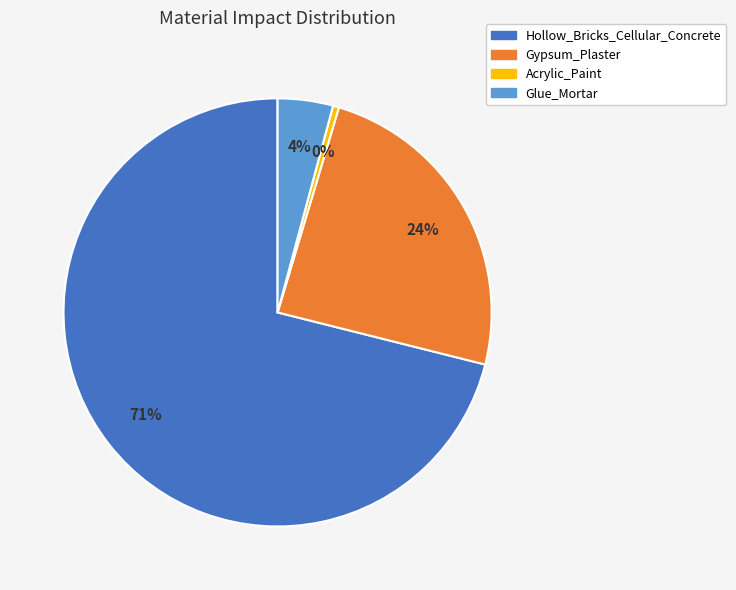

Rank the categories by value from highest to lowest.

Hollow_Bricks_Cellular_Concrete, Gypsum_Plaster, Glue_Mortar, Acrylic_Paint